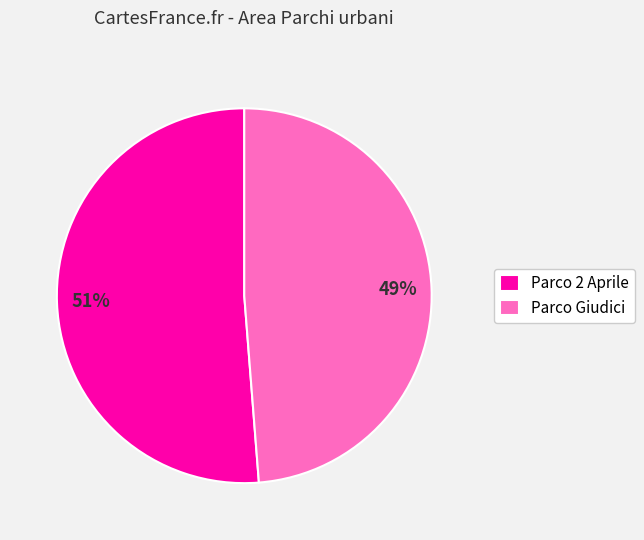

To the nearest percent, what is the average slice percentage?

50%